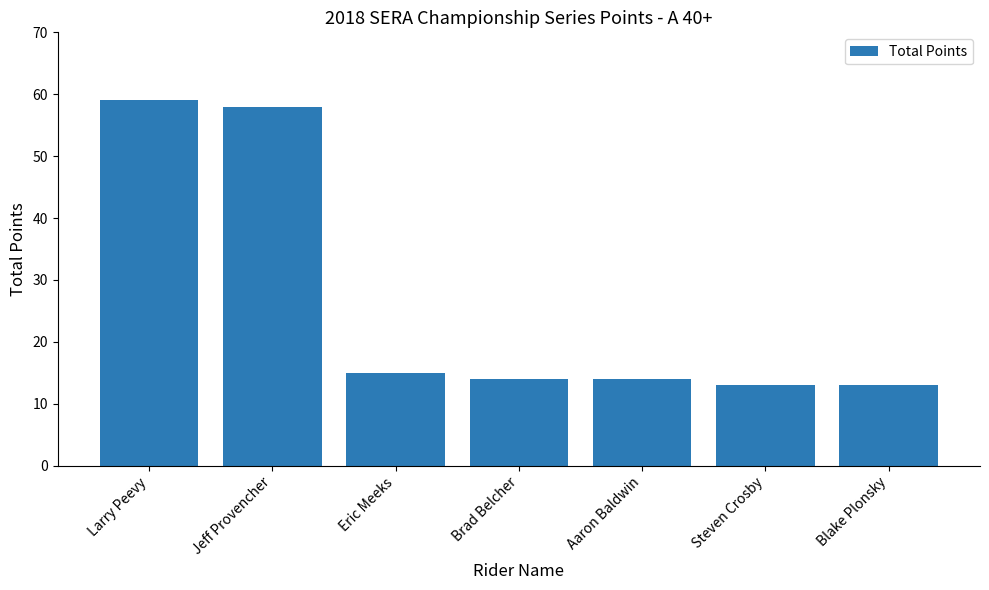

What is the ratio of the value at Blake Plonsky to the value at Larry Peevy?

0.2